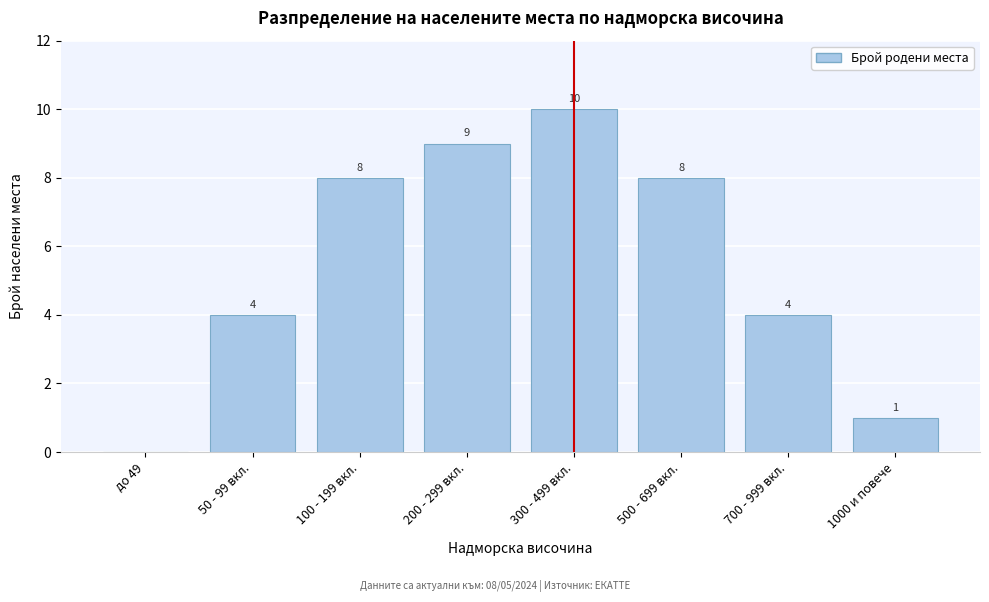

Reading left to right, list all the values displayed in this chart.

до 49=0	50 - 99 вкл.=4	100 - 199 вкл.=8	200 - 299 вкл.=9	300 - 499 вкл.=10	500 - 699 вкл.=8	700 - 999 вкл.=4	1000 и повече=1